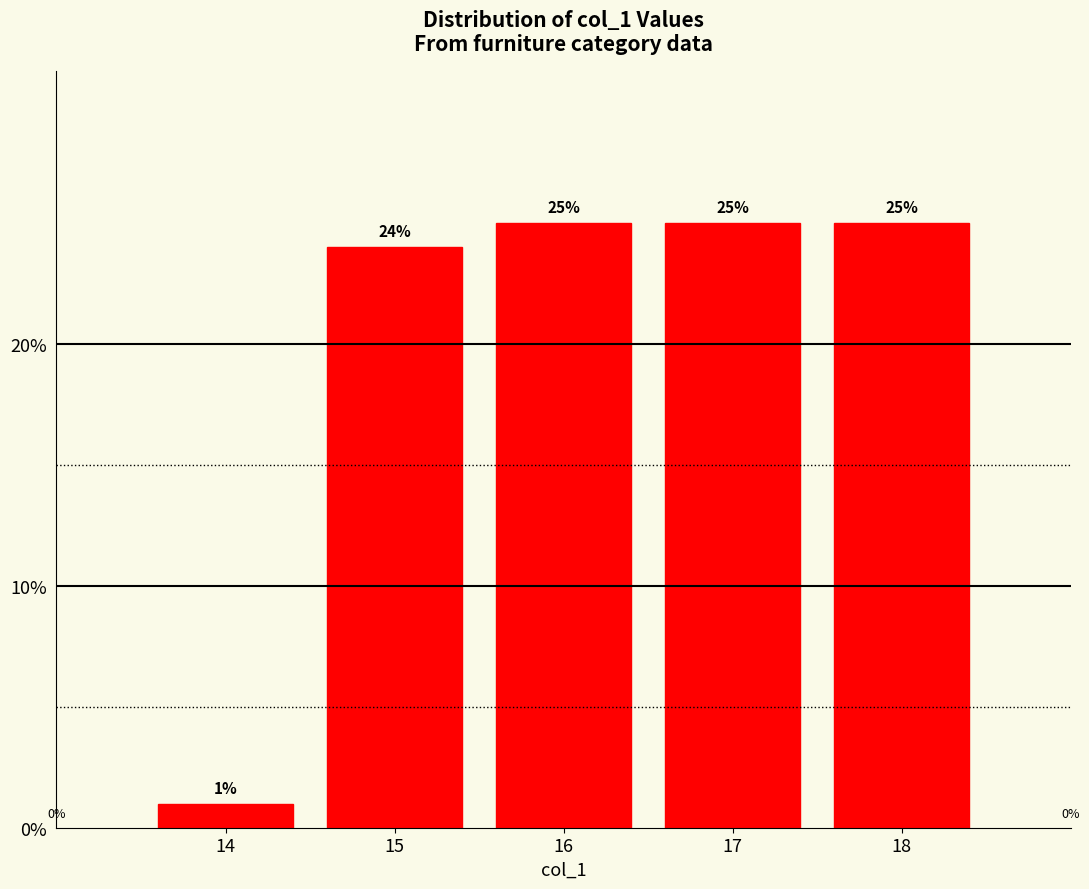

Reading right to left, list all the values displayed in this chart.

18=25	17=25	16=25	15=24	14=1